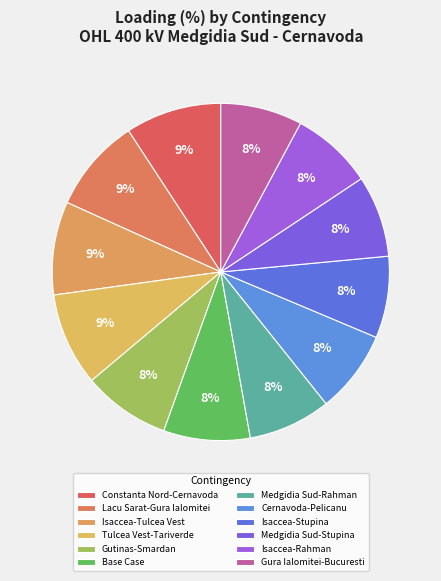

Which slice is the smallest?

N-1 OHL 400 kV Isaccea - Stupina